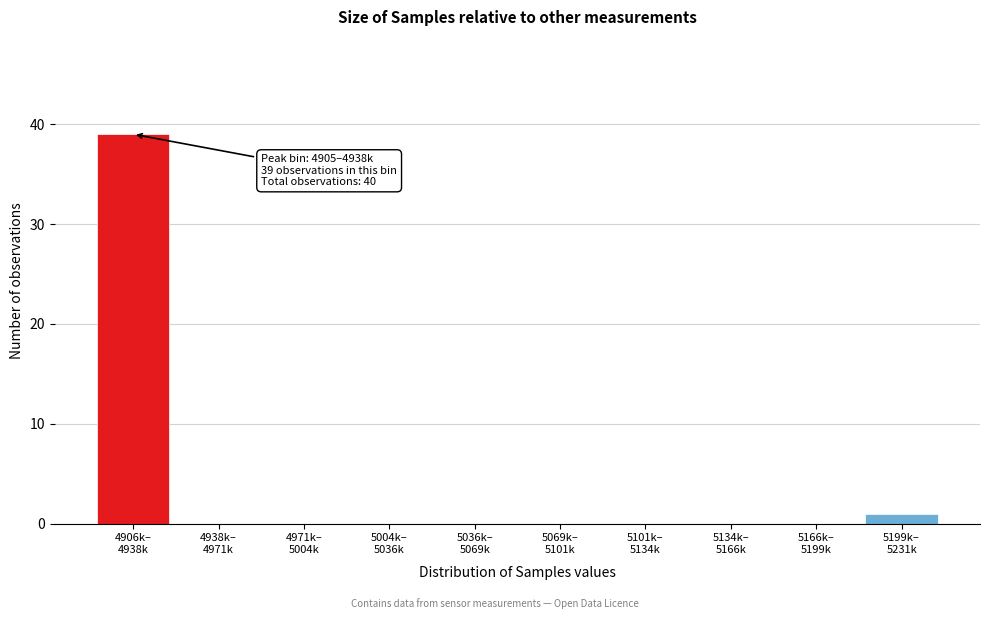

What is the sum of all values?

40